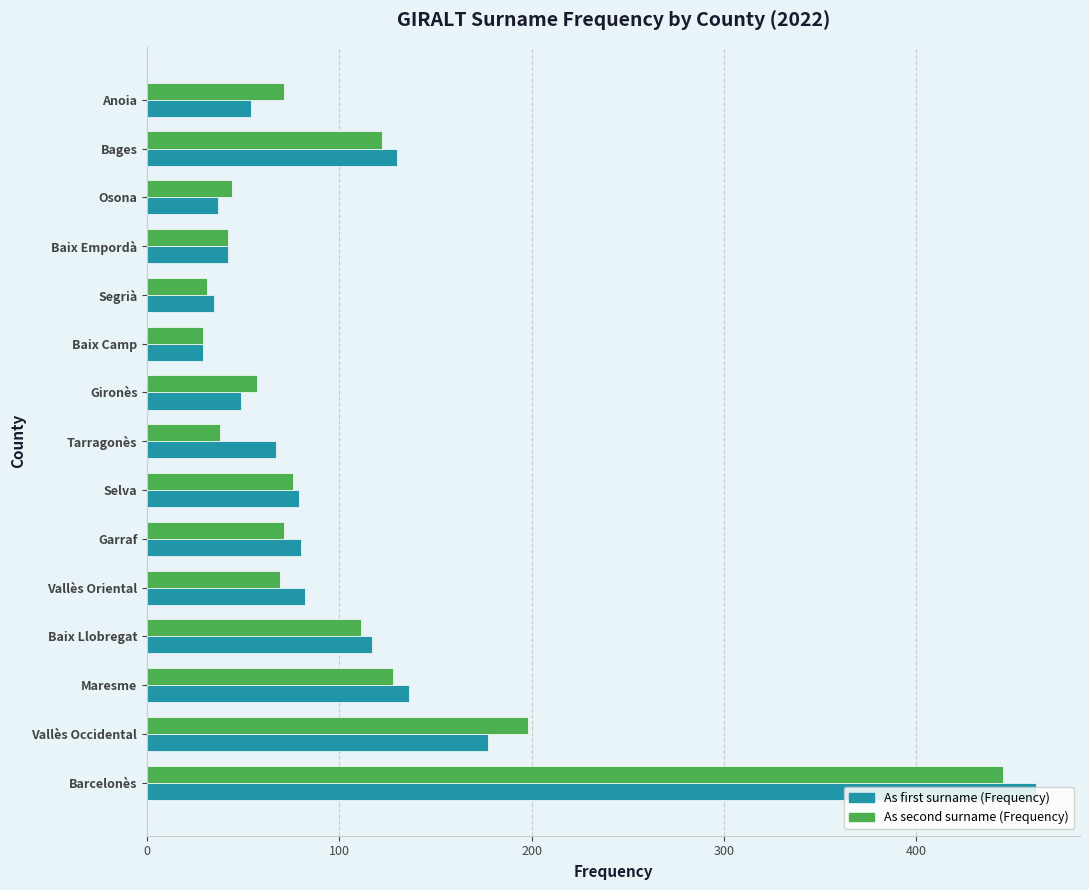

The value of As first surname (Frequency) at Vallès Oriental is 82. True or false?

True